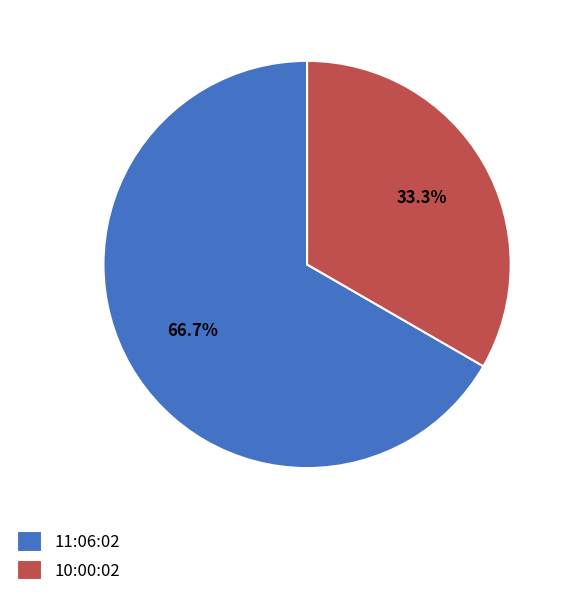

Which slice is the largest?

11:06:02